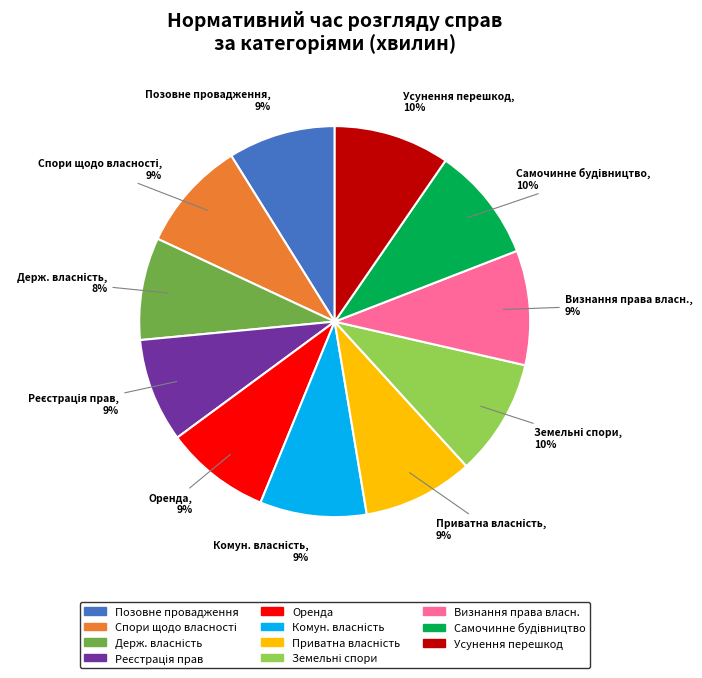

To the nearest percent, what is the average slice percentage?

9%